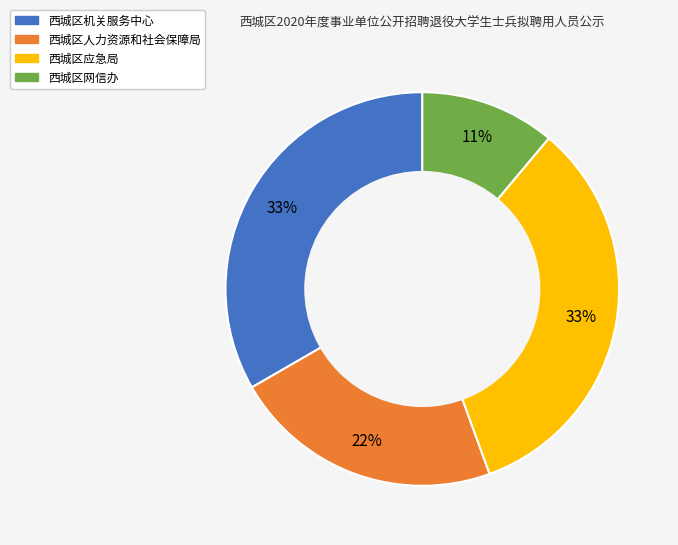

Do 西城区机关服务中心 and 西城区应急局 together represent more than half of the pie?

Yes